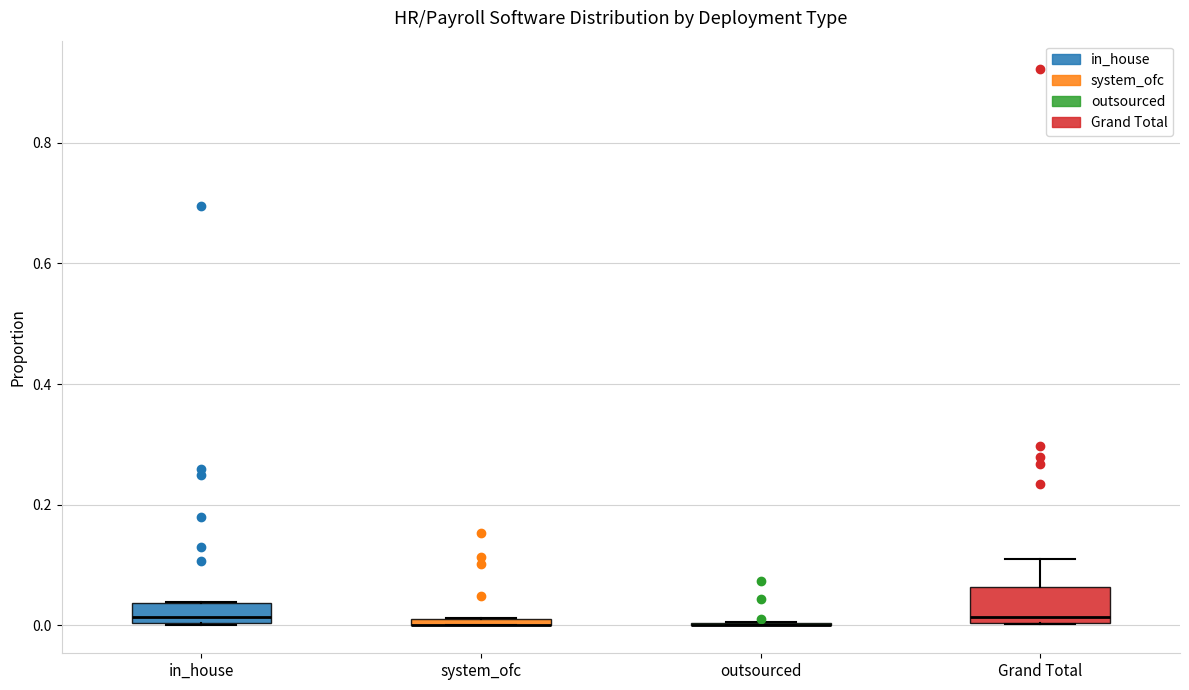

Which box is the tallest, from its lower edge to its upper edge?

Grand Total